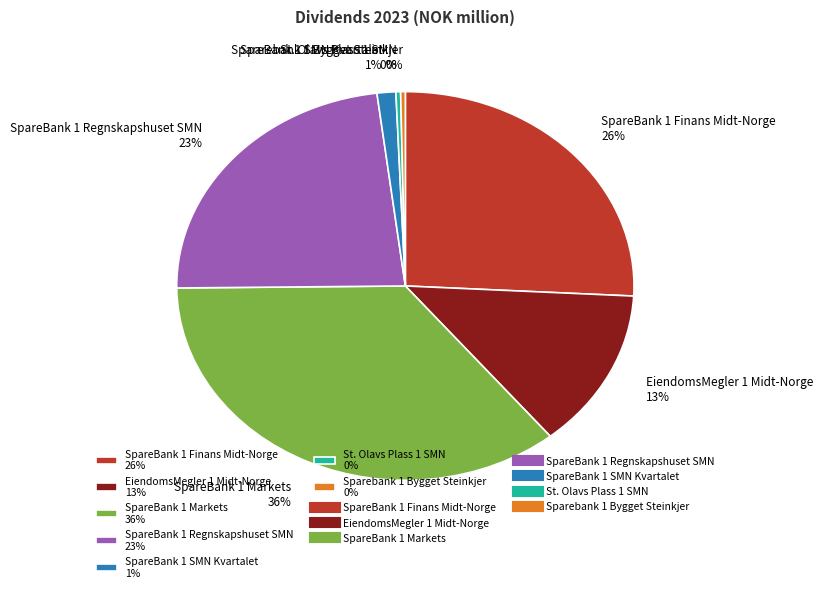

Does St. Olavs Plass 1 SMN represent more than half of the total?

No